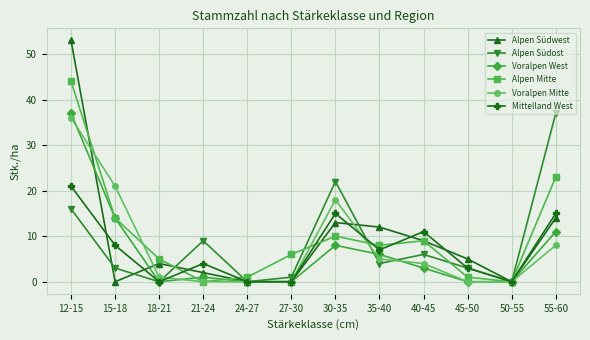

What are all the series names shown in the legend?

Alpen Südwest, Alpen Südost, Voralpen West, Alpen Mitte, Voralpen Mitte, Mittelland West